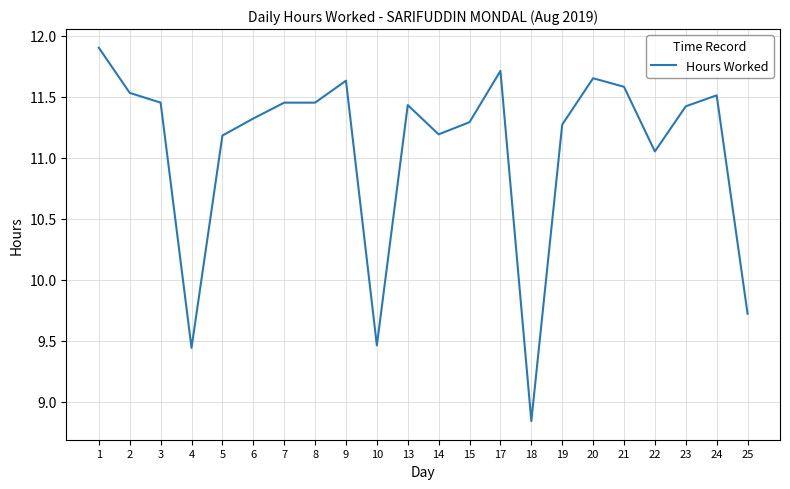

At which category does the chart reach its minimum across all series?

18